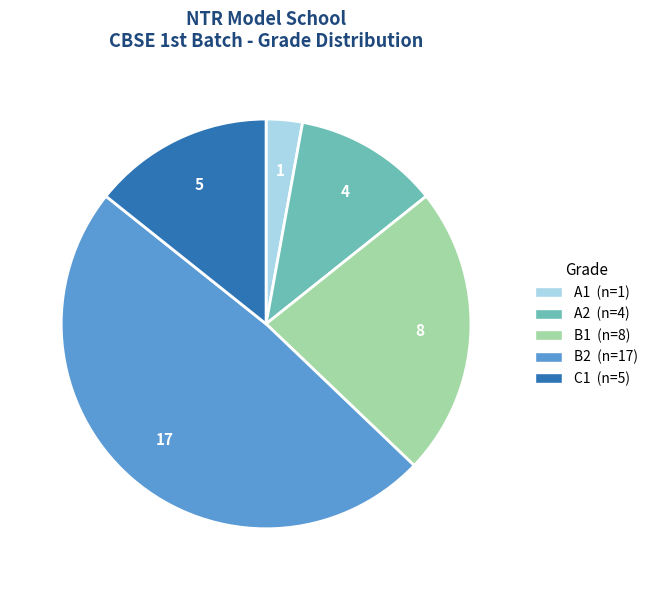

Does any single category account for the majority?

No